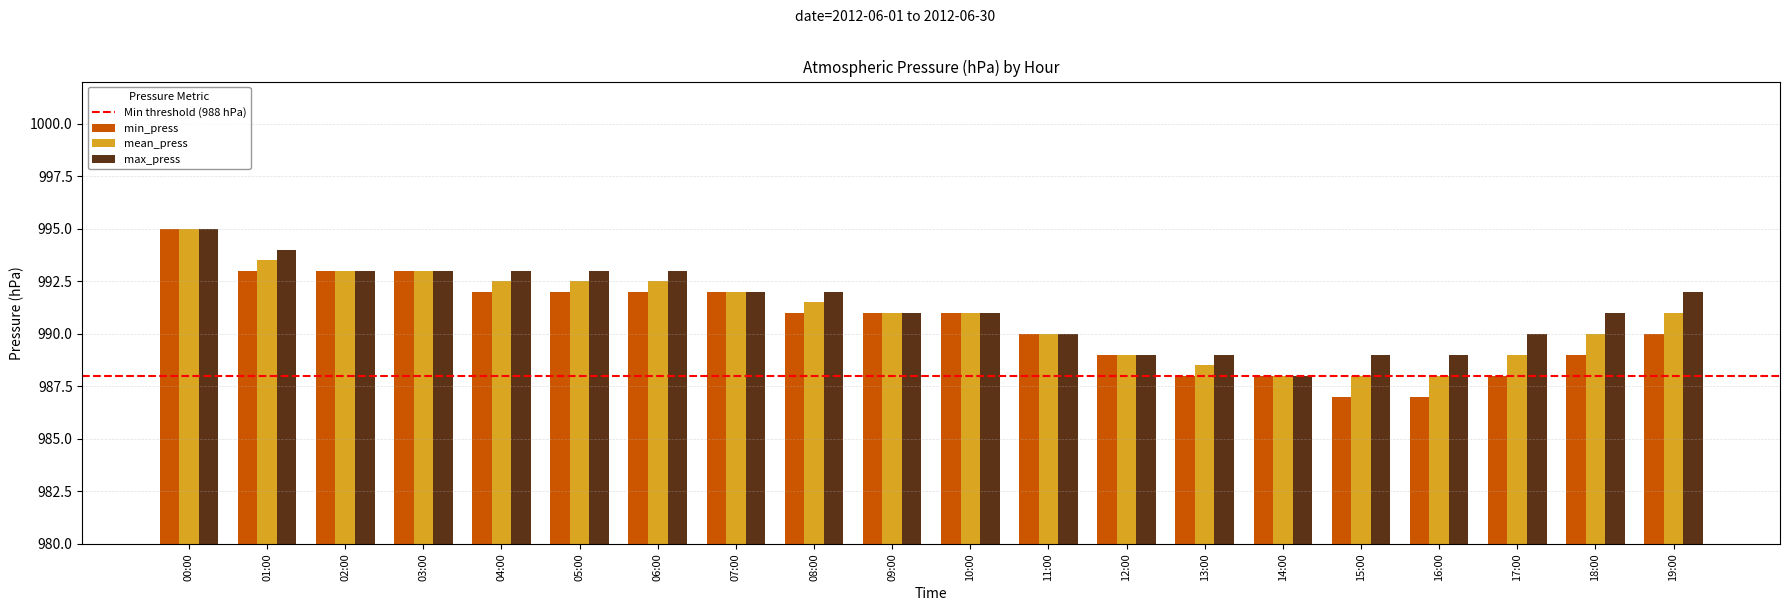

The value of max_press at 18:00 is 377.1. True or false?

False